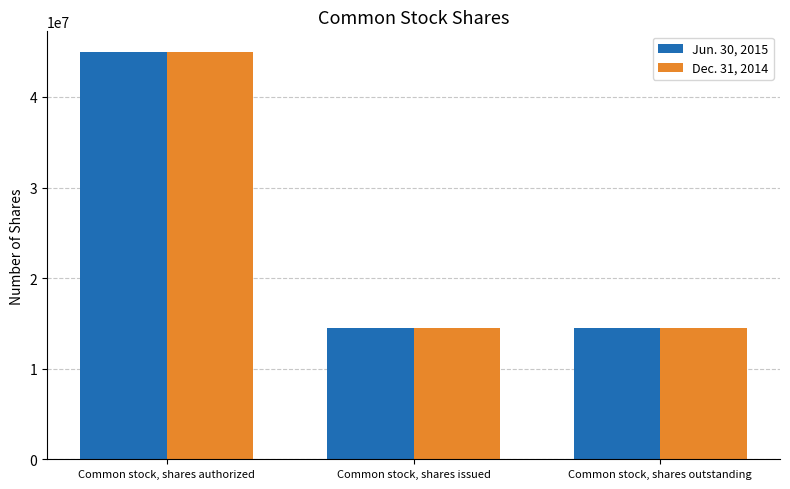

At which category is the sum across all series the highest?

Common stock, shares authorized